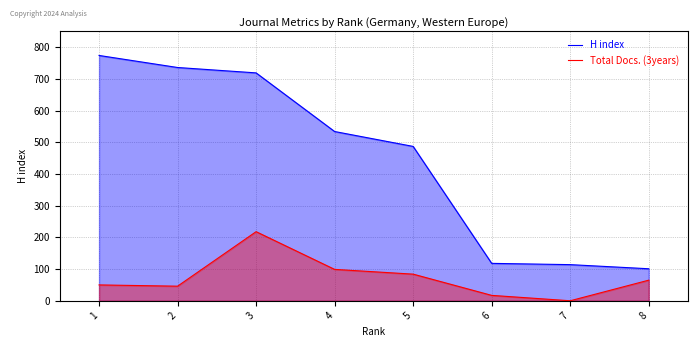

How many lines are shown in the chart?

2